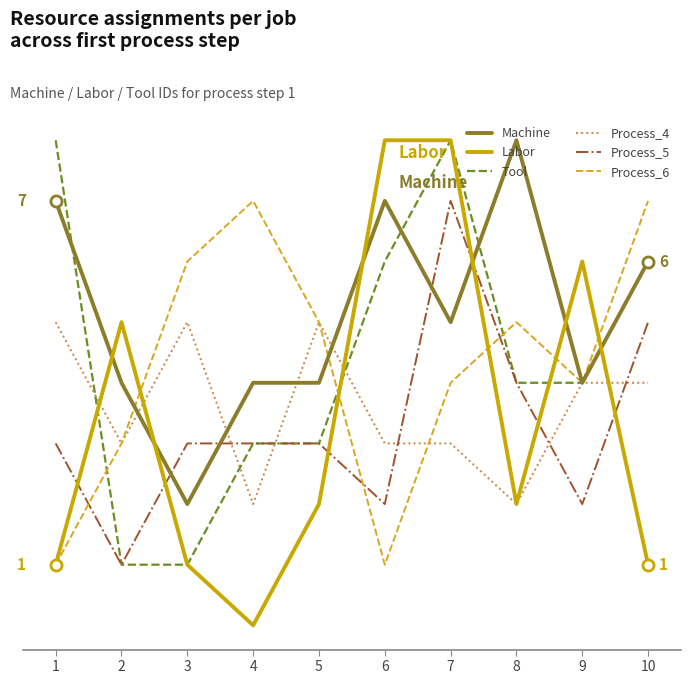

At which category is the sum across all series the highest?

7